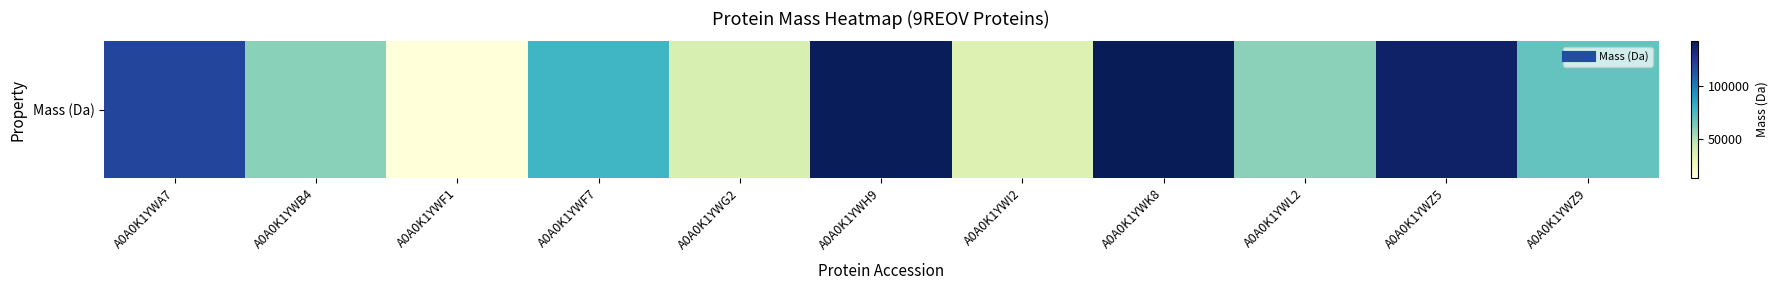

Which has a higher value, A0A0K1YWL2 or A0A0K1YWA7?

A0A0K1YWA7